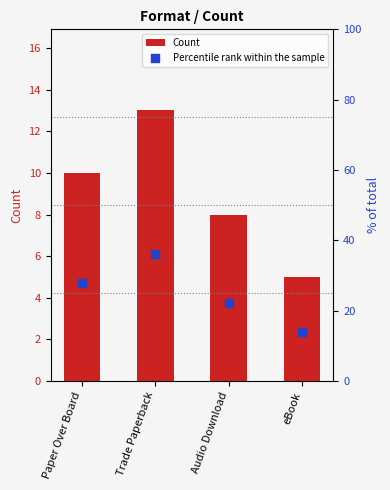

Which series reaches the maximum Y coordinate?

Percentile rank within the sample